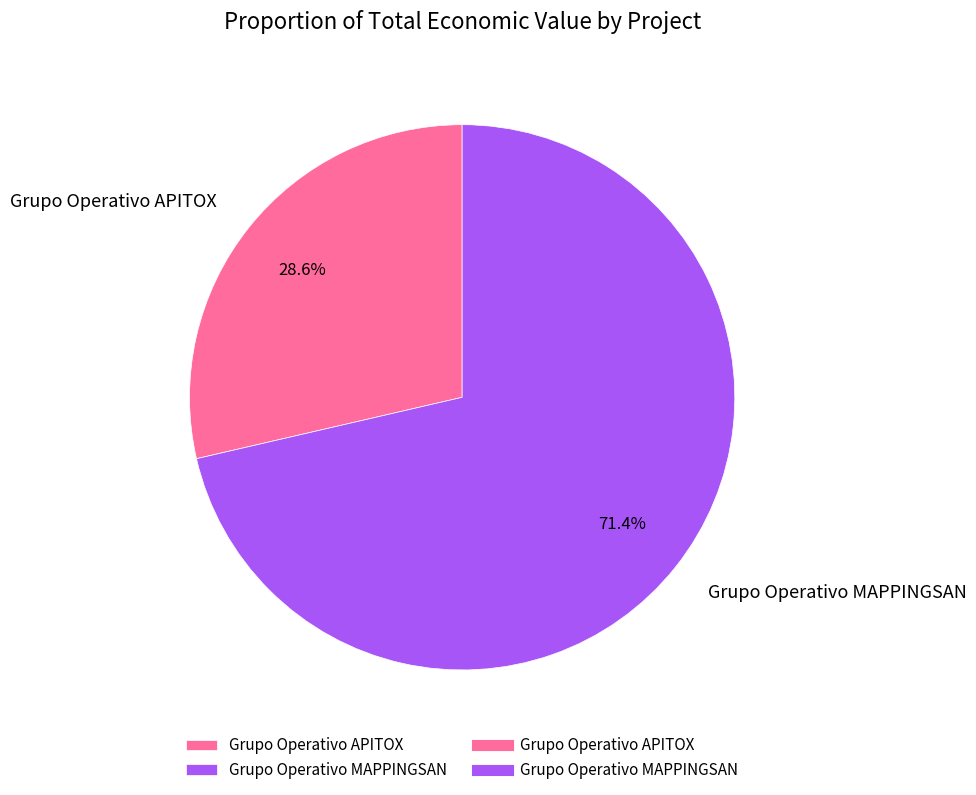

What portion of the pie excludes Grupo Operativo MAPPINGSAN?

28.6%